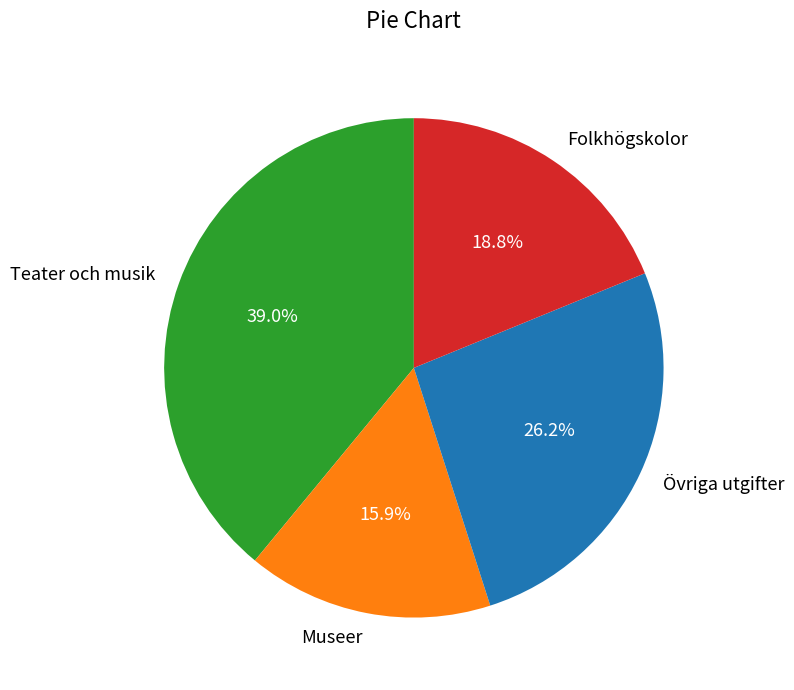

To the nearest percent, what portion does Folkhögskolor represent?

19%